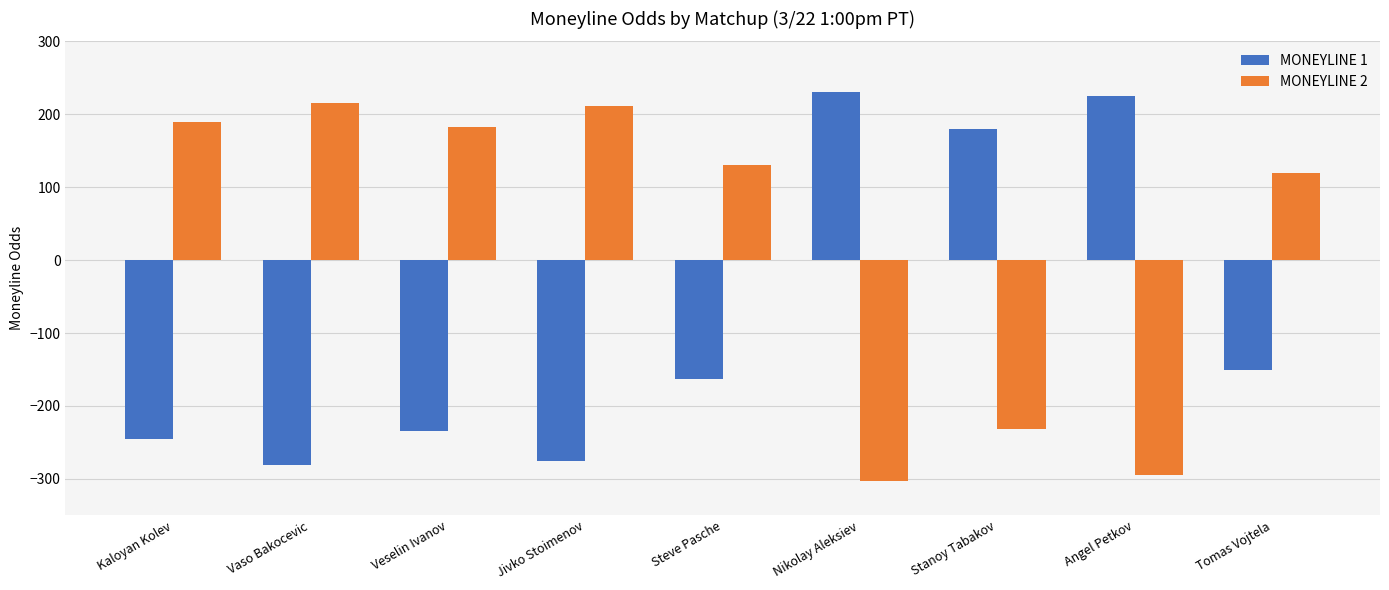

What is the difference between the highest and lowest values at Steve Pasche?

293